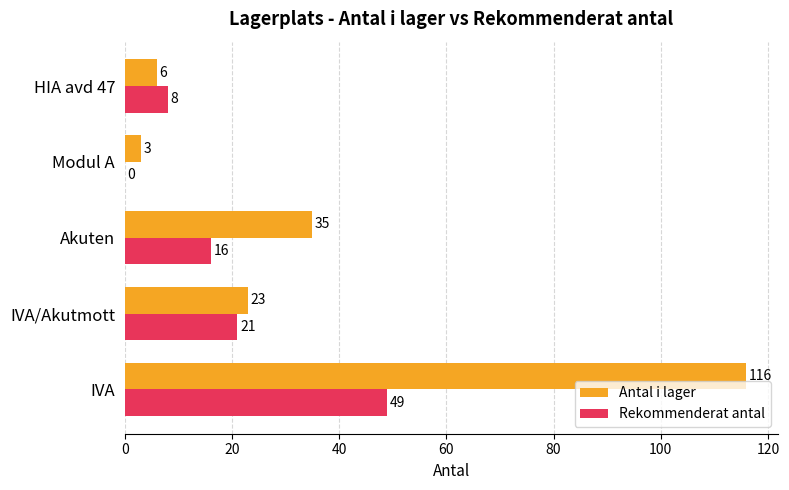

Between IVA and Modul A, which series saw the biggest shift?

Antal i lager